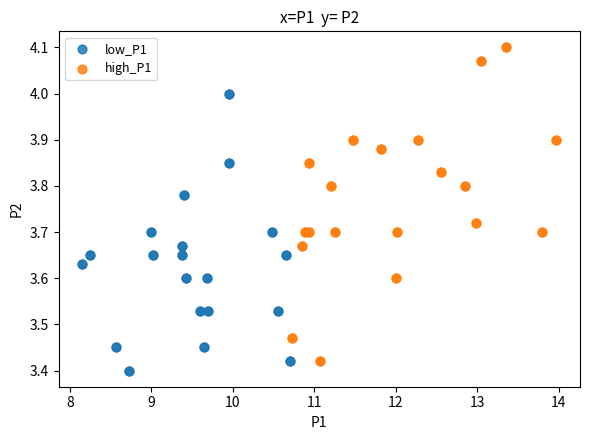

What are all the series names shown in the legend?

low_P1, high_P1